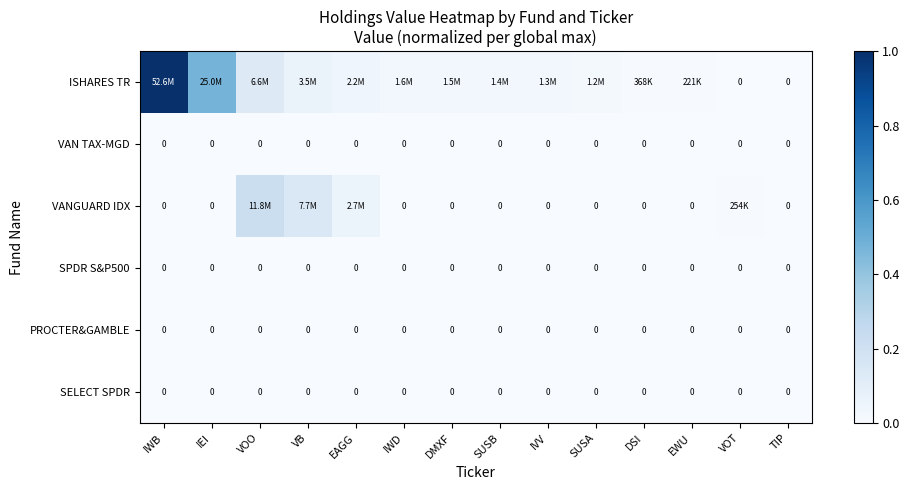

How many categories are shown in the chart?

14